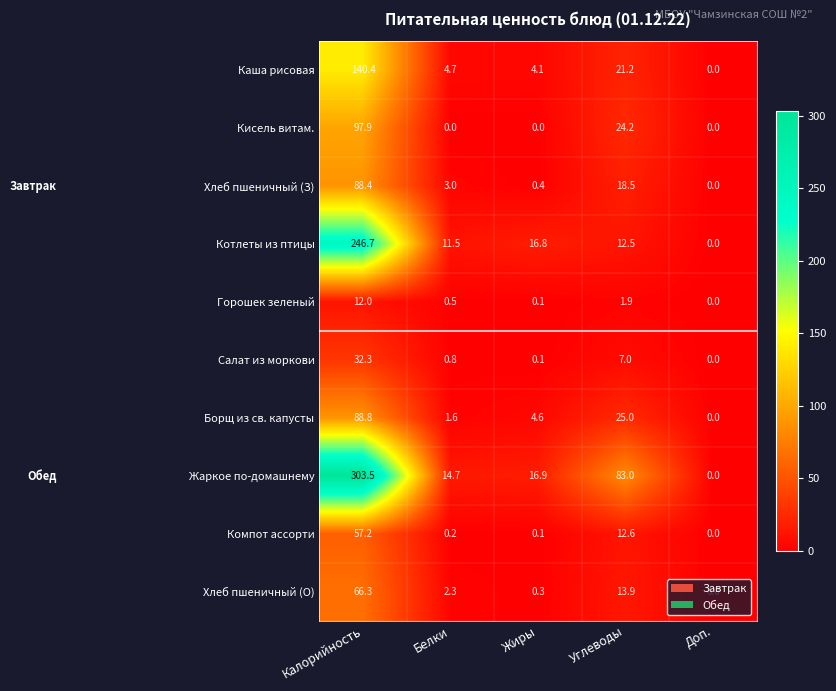

Is it true that Компот ассорти equals -25.1 at Доп.?

False